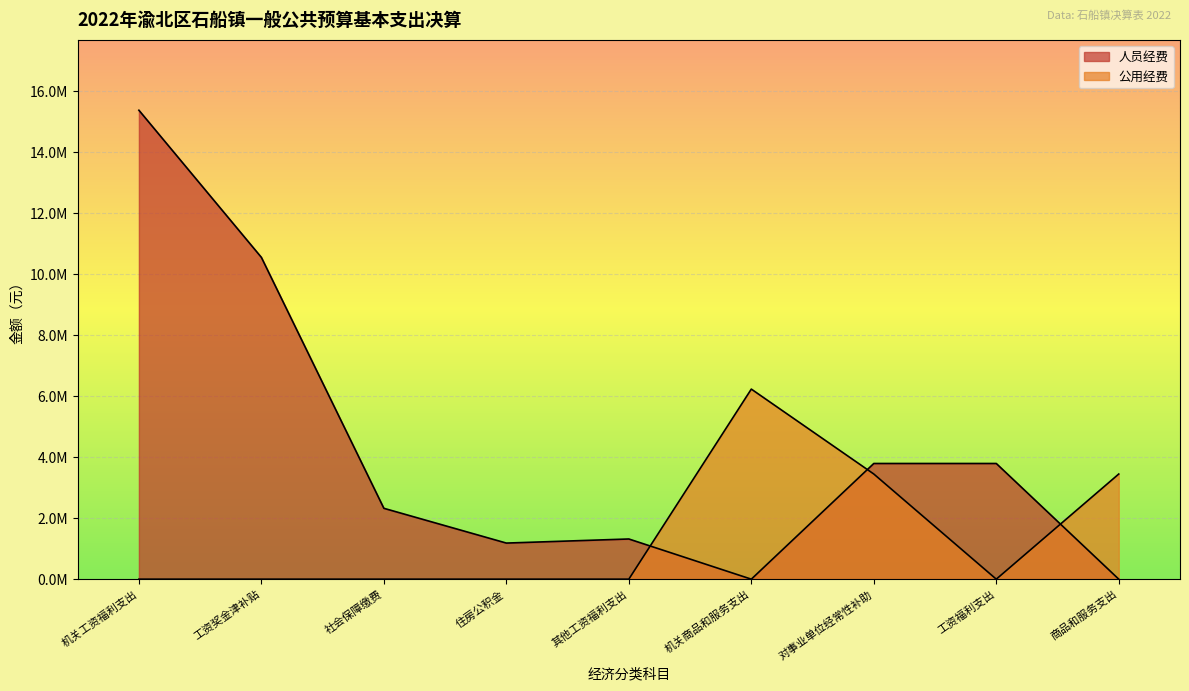

How many values in the 人员经费 series are below 2323926?

4